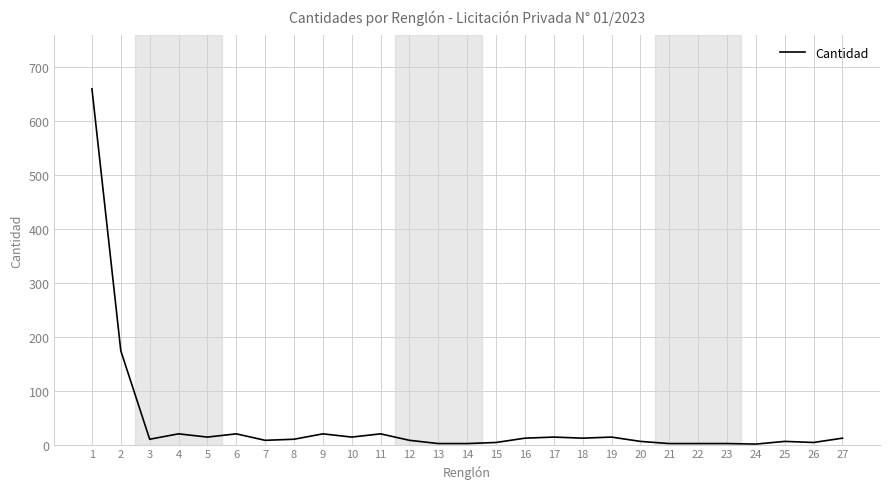

Which category has the highest value across all series?

1